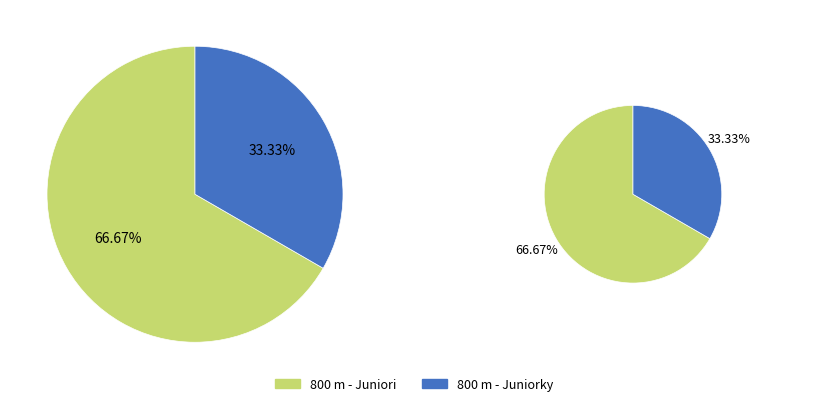

Count the number of slices in the pie.

2